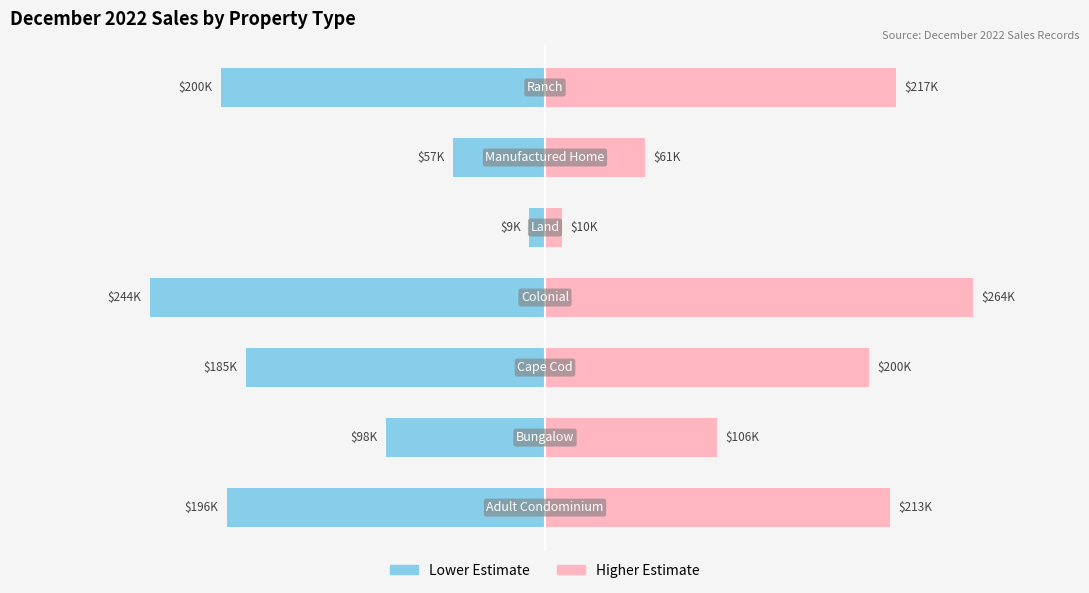

Rank the series at −300000 from lowest to highest value.

Left (Blue), Right (Pink)